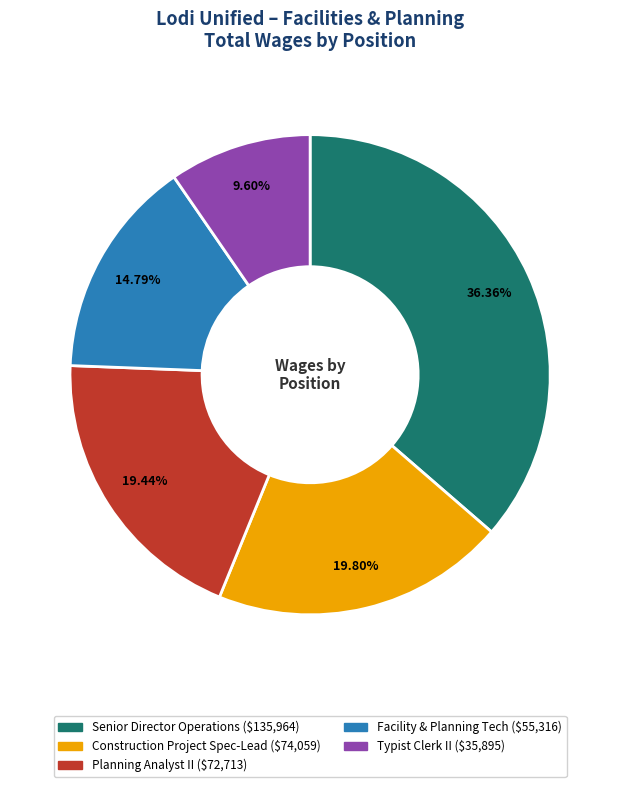

To the nearest percent, what is the combined percentage of Facility & Planning Tech and Construction Project Spec-Lead?

35%